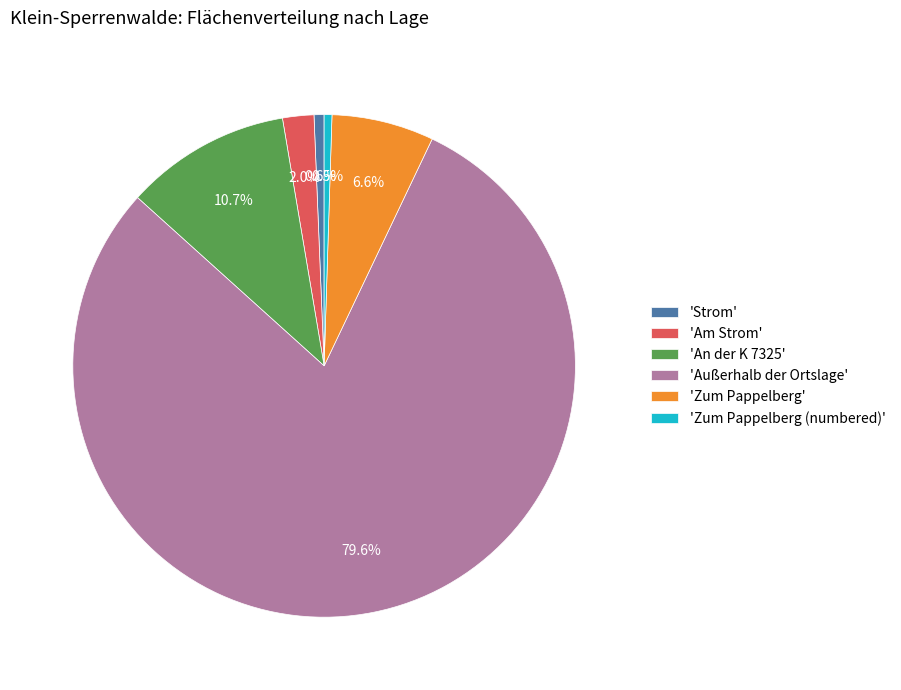

Which has a higher value, 'Zum Pappelberg (numbered)' or 'Zum Pappelberg'?

'Zum Pappelberg'